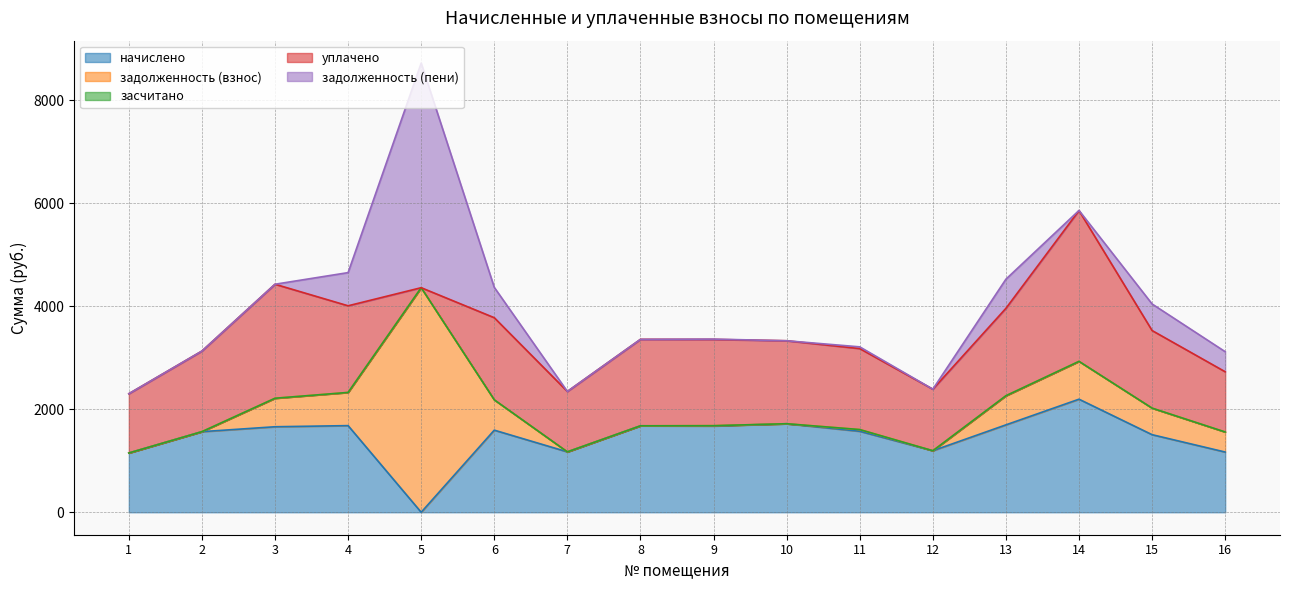

What is the difference between the highest and lowest values at 5?

4361.4